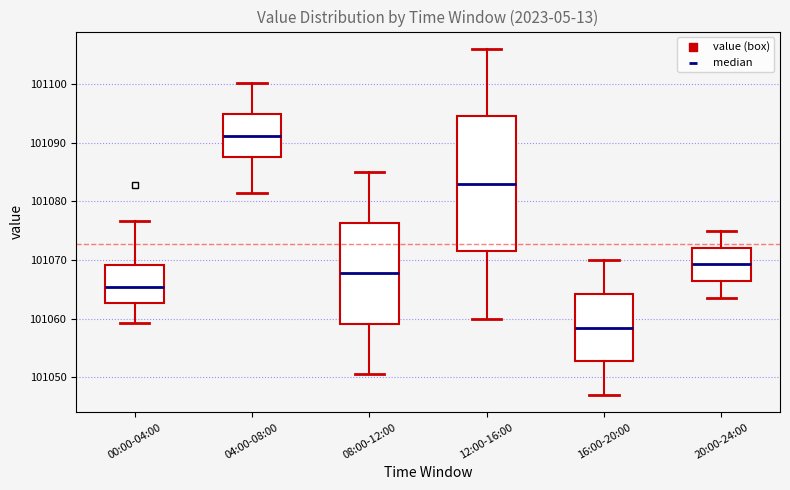

Reading left to right, transcribe this box plot: for each box, give where its median line is, the range the box spans, and where its two whiskers end, as read against the y-axis. The values are not printed on the chart, so give them approximately, as read against the axis.

00:00-04:00: median 101065, box 101063 to 101069, whiskers 101059 to 101077
04:00-08:00: median 101091, box 101088 to 101095, whiskers 101081 to 101100
08:00-12:00: median 101068, box 101059 to 101076, whiskers 101051 to 101085
12:00-16:00: median 101083, box 101072 to 101095, whiskers 101060 to 101106
16:00-20:00: median 101059, box 101053 to 101064, whiskers 101047 to 101070
20:00-24:00: median 101069, box 101066 to 101072, whiskers 101064 to 101075